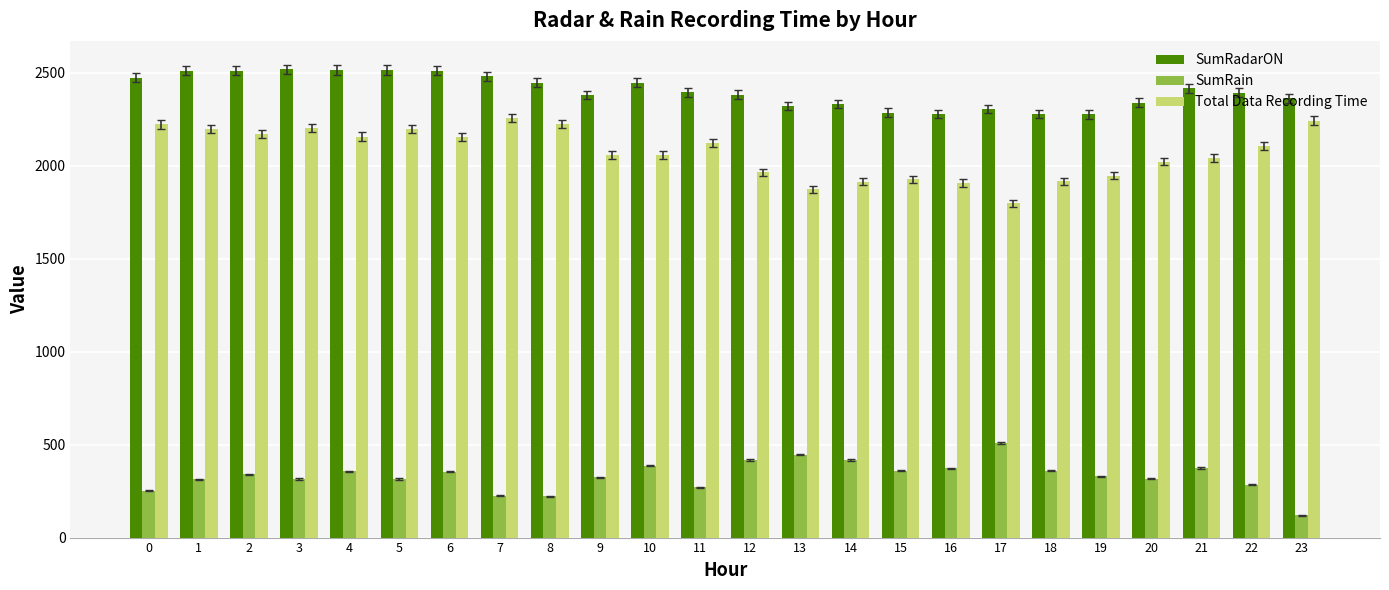

What is the difference between the highest and lowest values at 16?

1908